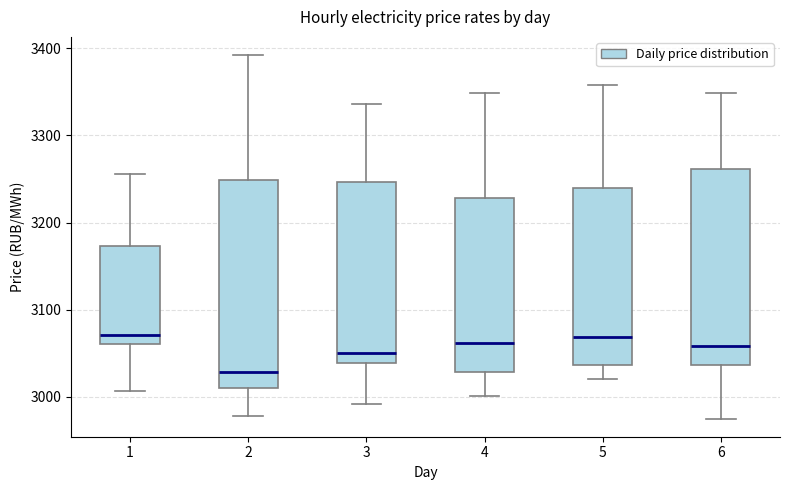

Reading left to right, read every box against the y-axis: the position of its median line, the range the box covers, and the ends of its whiskers. The values are not printed on the chart, so give them approximately, as read against the axis.

1: median 3070, box 3060 to 3170, whiskers 3010 to 3260
2: median 3030, box 3010 to 3250, whiskers 2980 to 3390
3: median 3050, box 3040 to 3250, whiskers 2990 to 3340
4: median 3060, box 3030 to 3230, whiskers 3000 to 3350
5: median 3070, box 3040 to 3240, whiskers 3020 to 3360
6: median 3060, box 3040 to 3260, whiskers 2980 to 3350